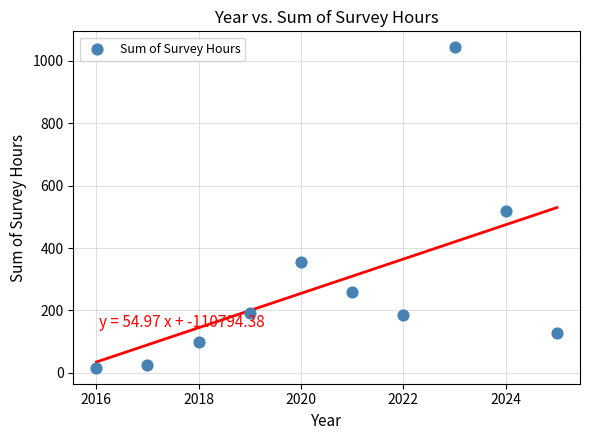

What is the average X value?

2020.5